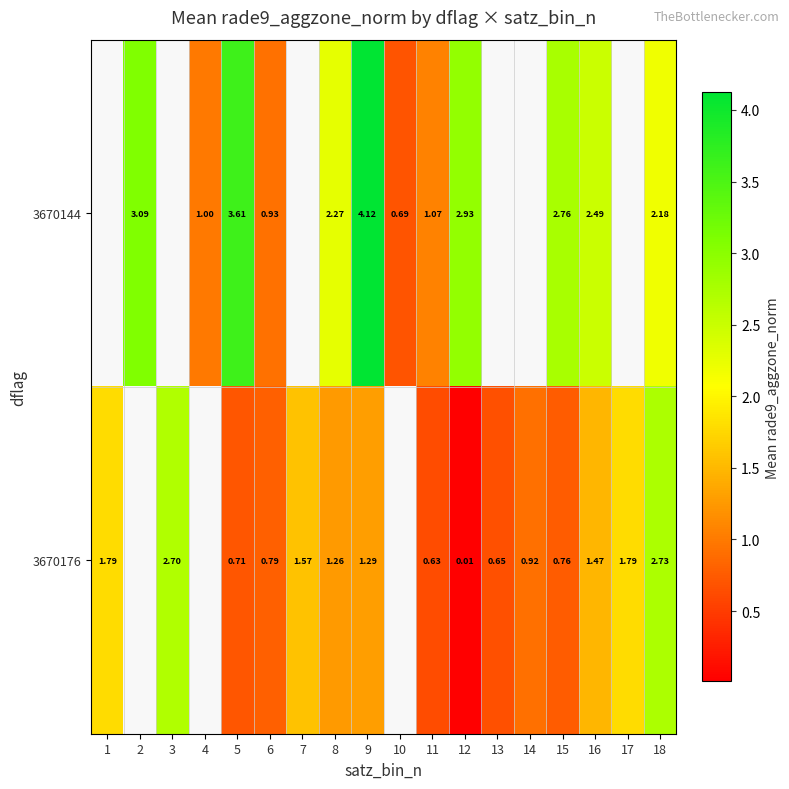

The value of 3670176 at 18 is 2.7. True or false?

True